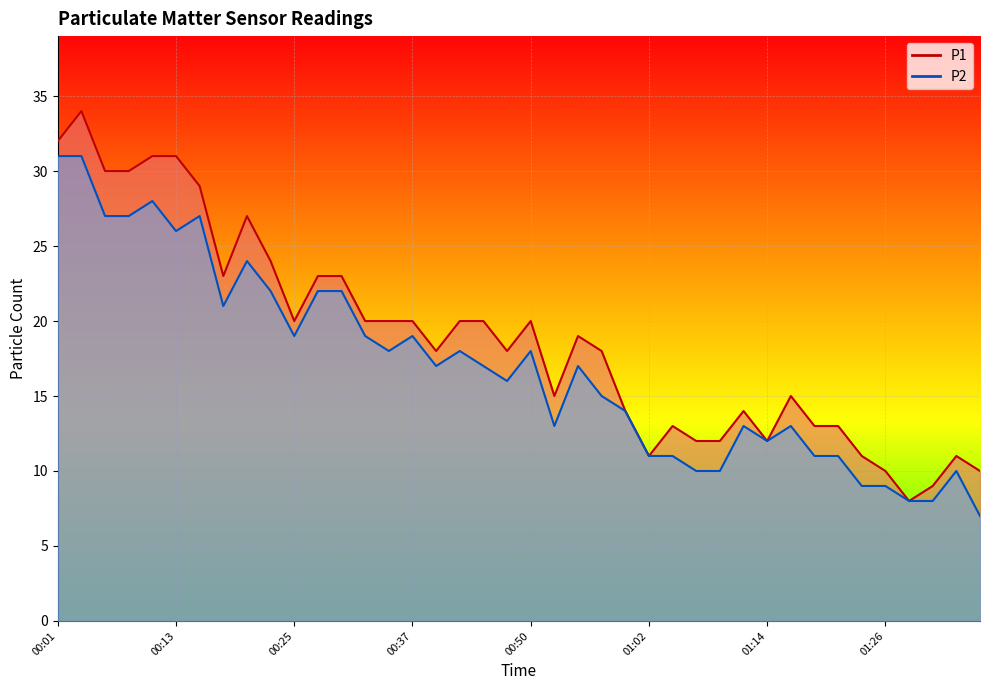

How many categories are shown in the chart?

40